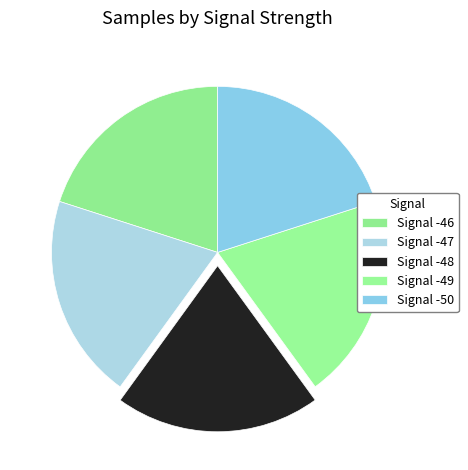

How many segments does this pie chart have?

5